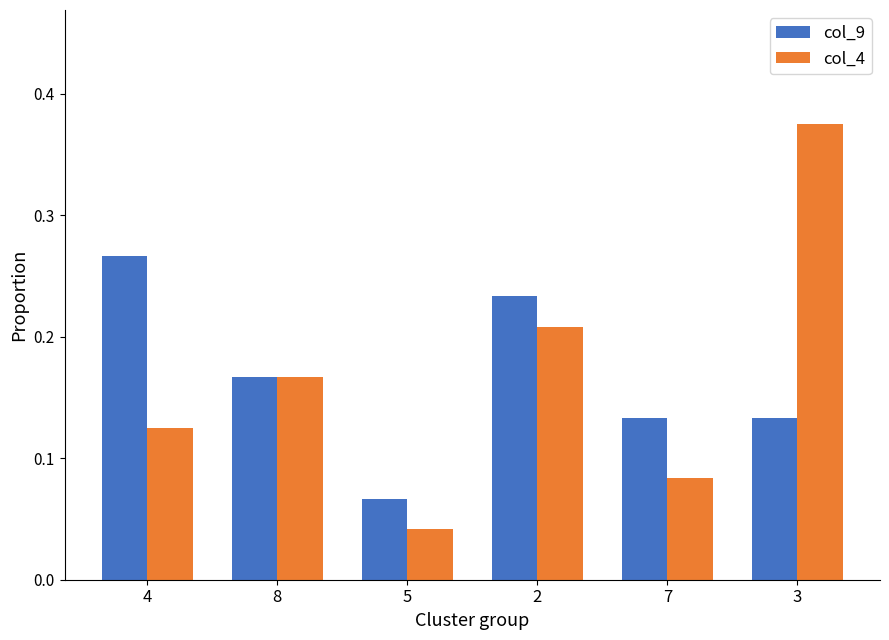

Rank the series by their maximum value, from lowest to highest.

col_9, col_4